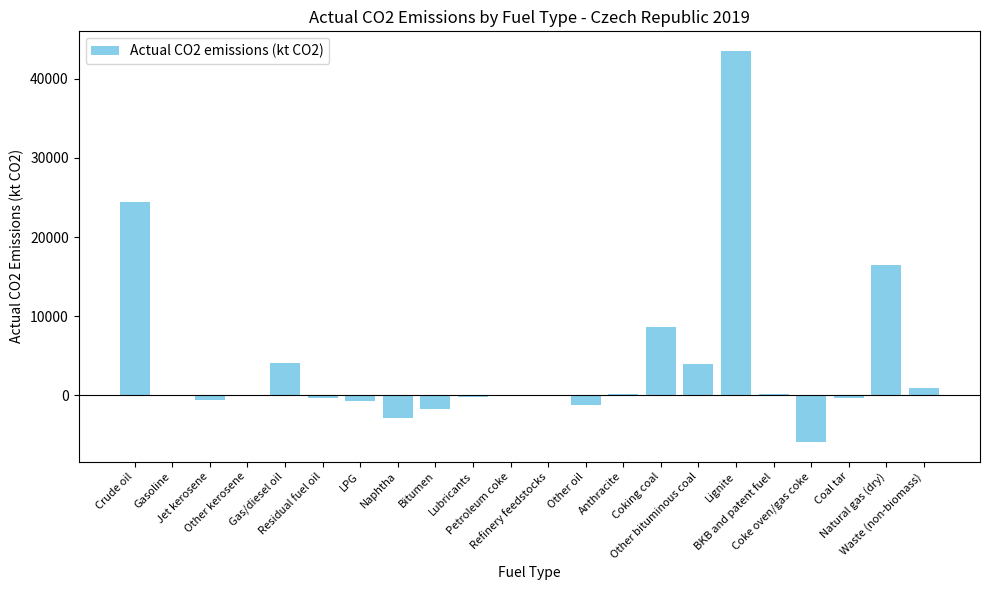

How many categories are shown in the chart?

22